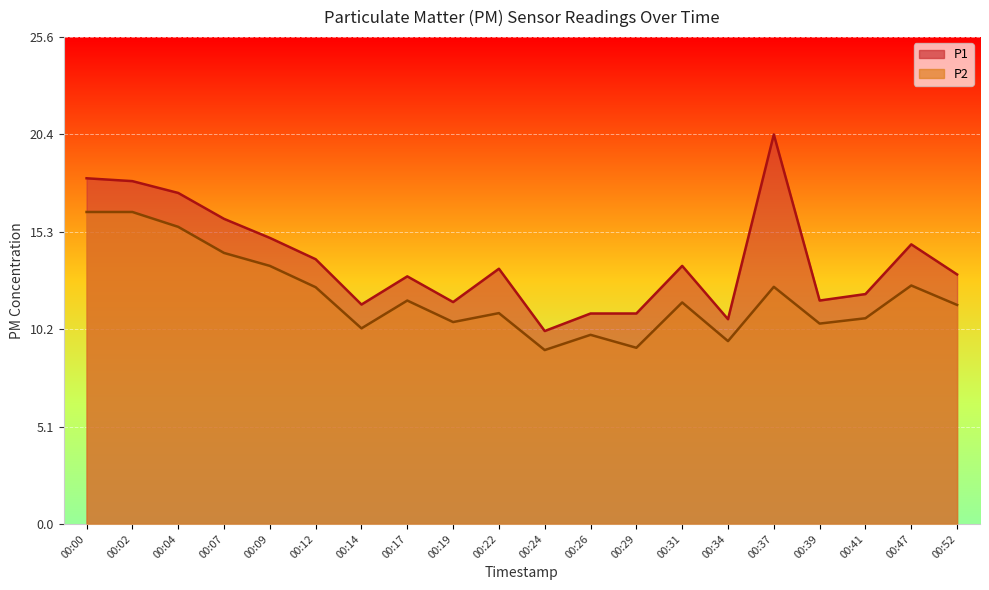

True or false: P2 has a value of 24.8 at 00:02.

False